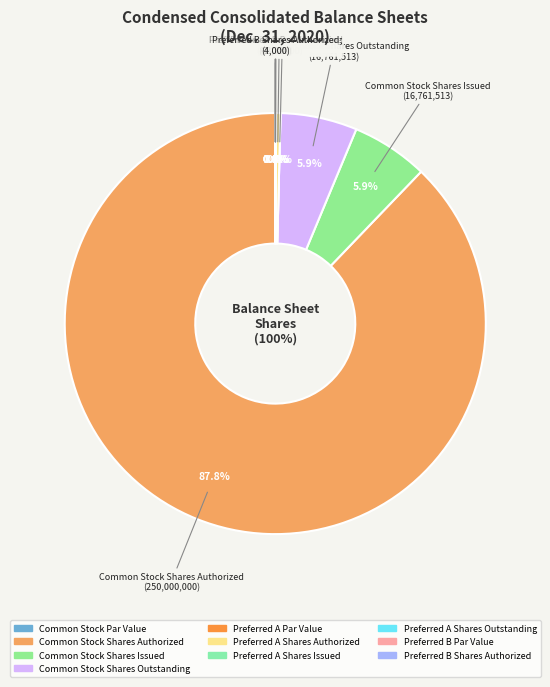

How many segments does this pie chart have?

10